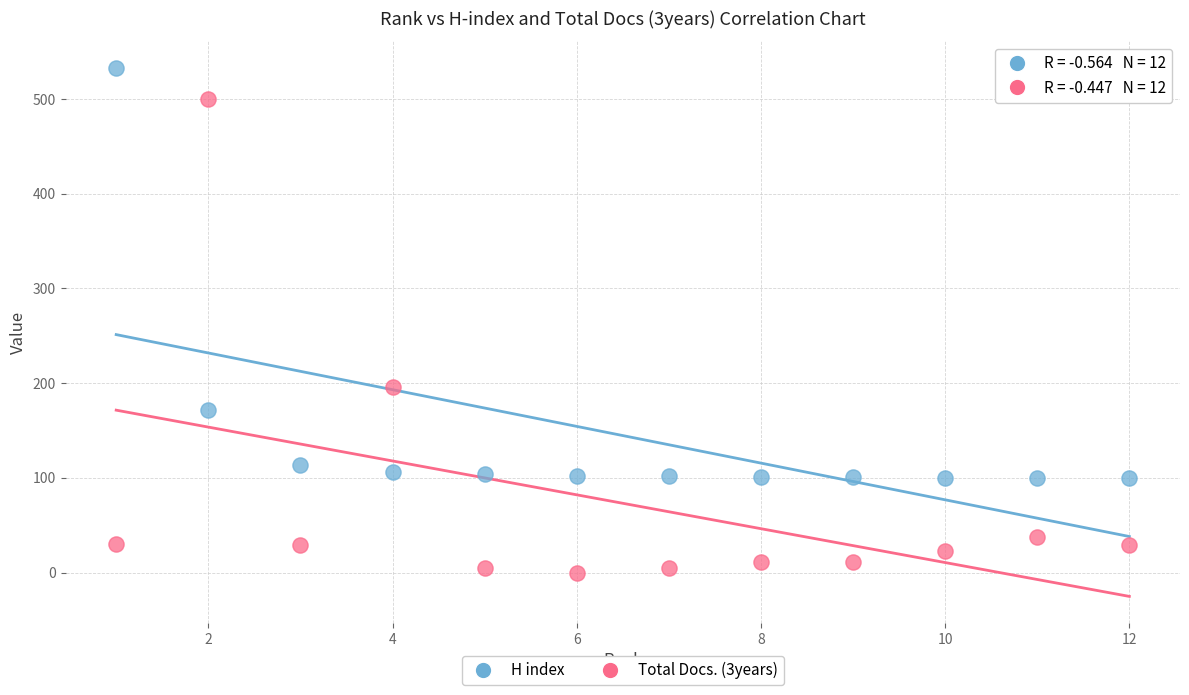

Which series reaches the maximum Y coordinate?

H index